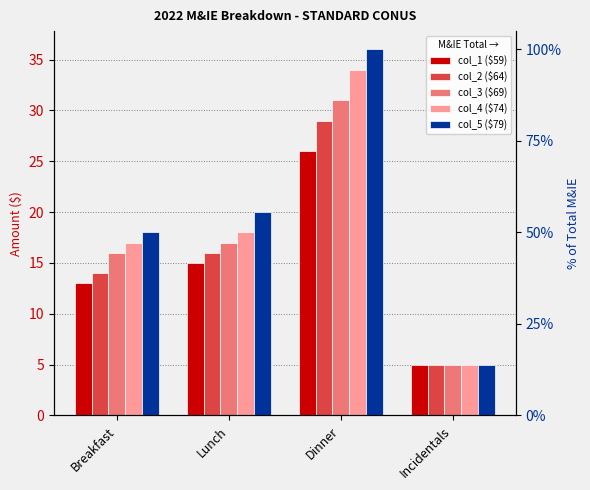

Reading left to right, transcribe all the data shown in this chart.

col_1 ($59): 13	15	26	5
col_2 ($64): 14	16	29	5
col_3 ($69): 16	17	31	5
col_4 ($74): 17	18	34	5
col_5 ($79): 18	20	36	5